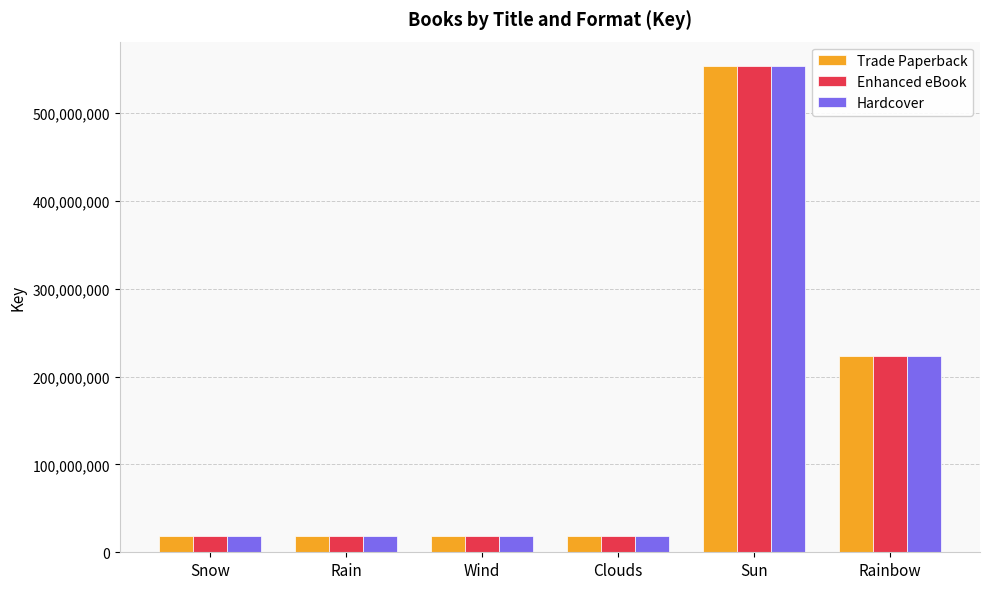

At which label does Hardcover reach its peak?

Sun